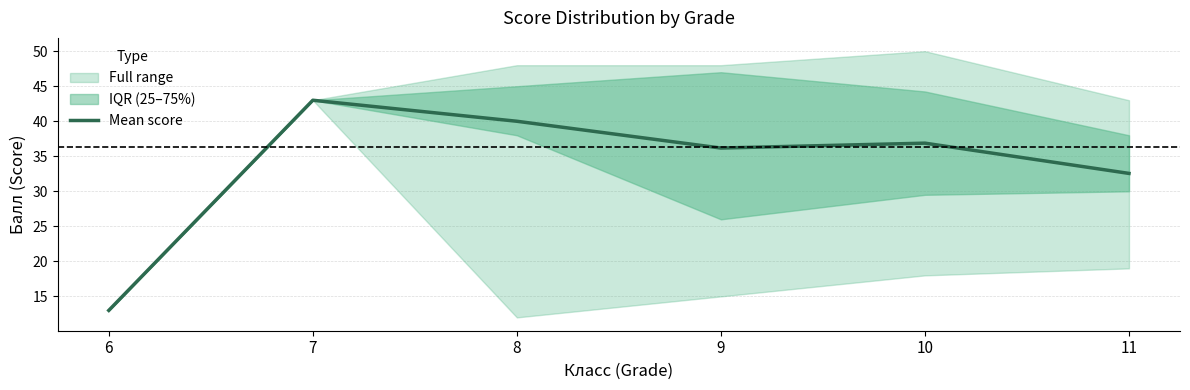

Reading left to right, what are all the values shown in this chart?

6=13.0	7=43.0	8=40.0	9=36.2	10=36.9	11=32.6